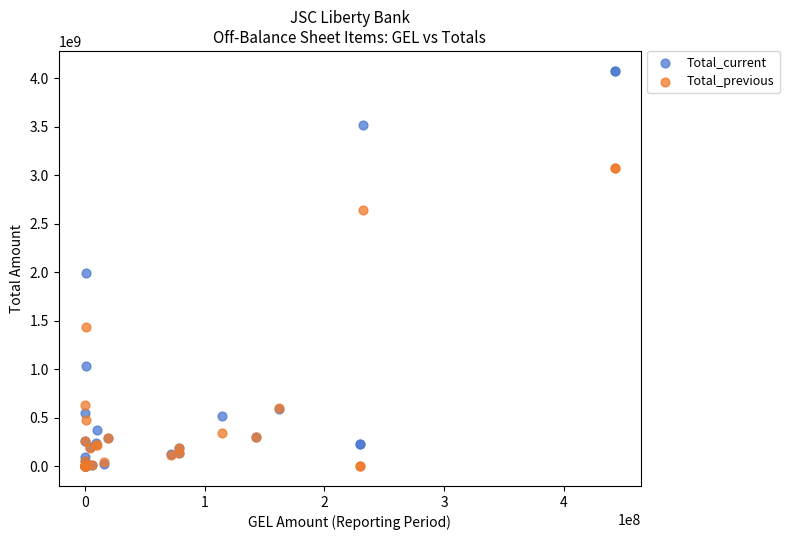

Which series has the widest spread of Y values?

Total_current